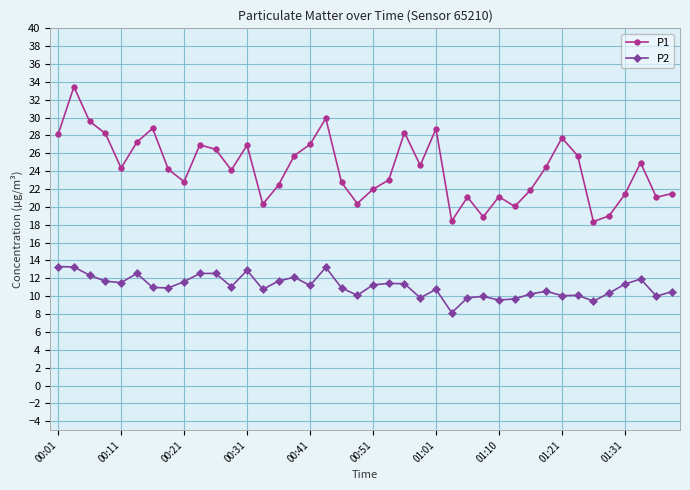

How many series are shown in this chart?

2